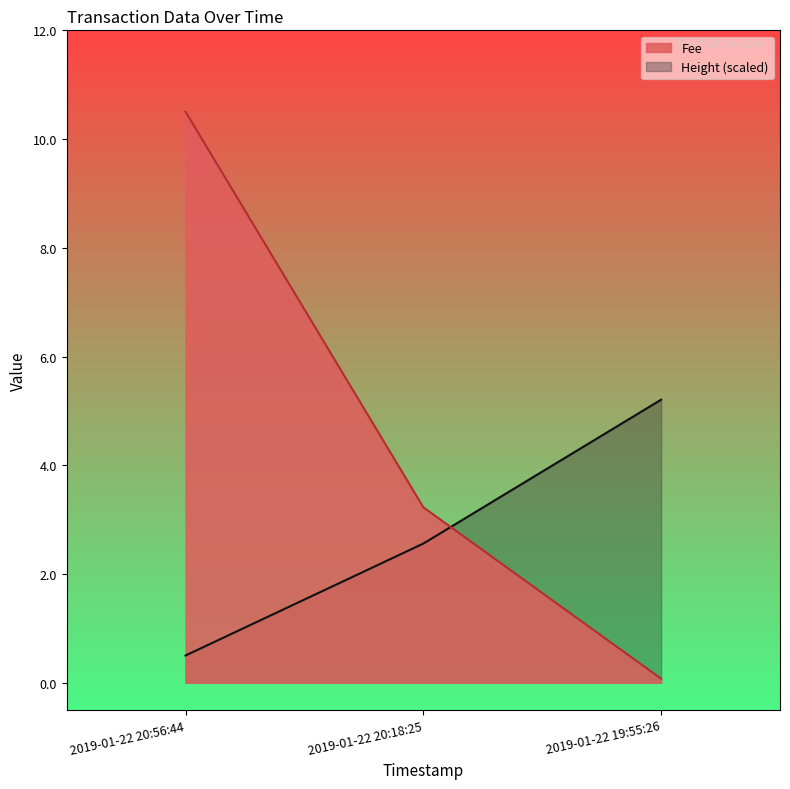

Reading left to right, what are all the values shown in this chart?

Fee: 2019-01-22 20:56:44=10.5	2019-01-22 20:18:25=3.2	2019-01-22 19:55:26=0.1
Height (scaled): 2019-01-22 20:56:44=0.5	2019-01-22 20:18:25=2.6	2019-01-22 19:55:26=5.2